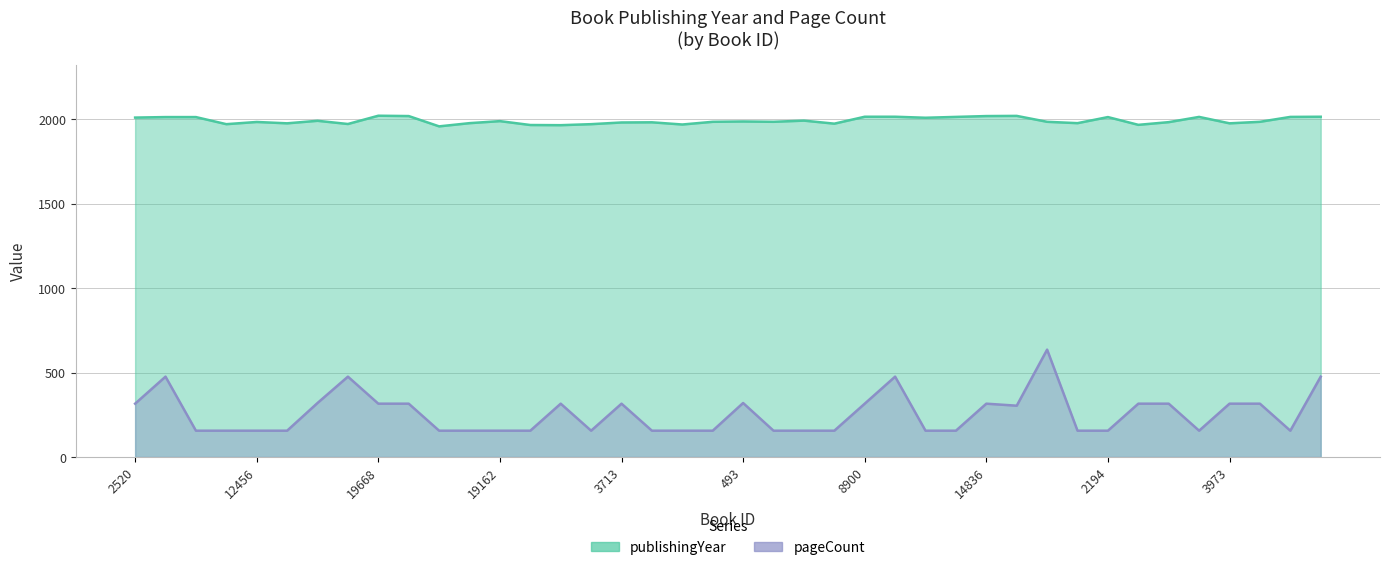

Which series has the widest spread of values?

pageCount